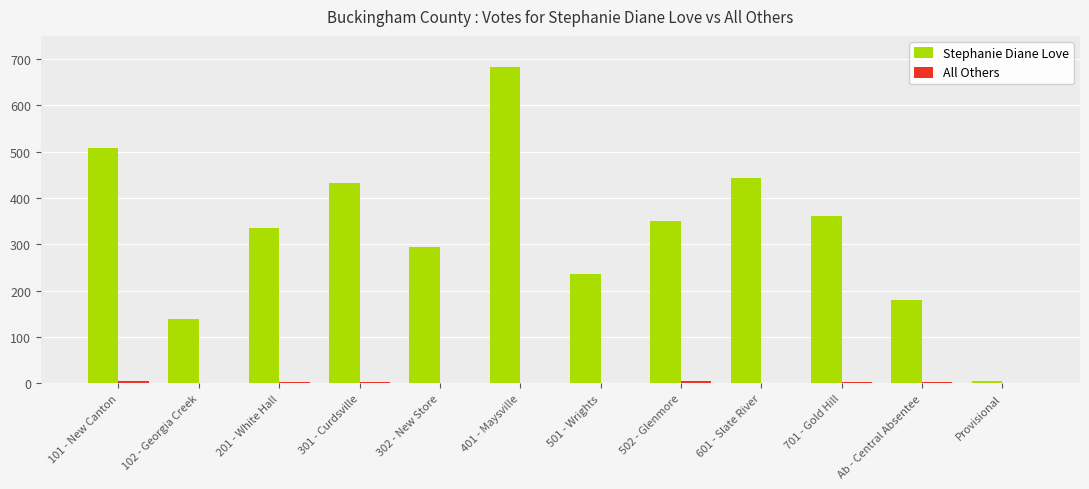

Which category has the highest value in the Stephanie Diane Love series?

401 - Maysville